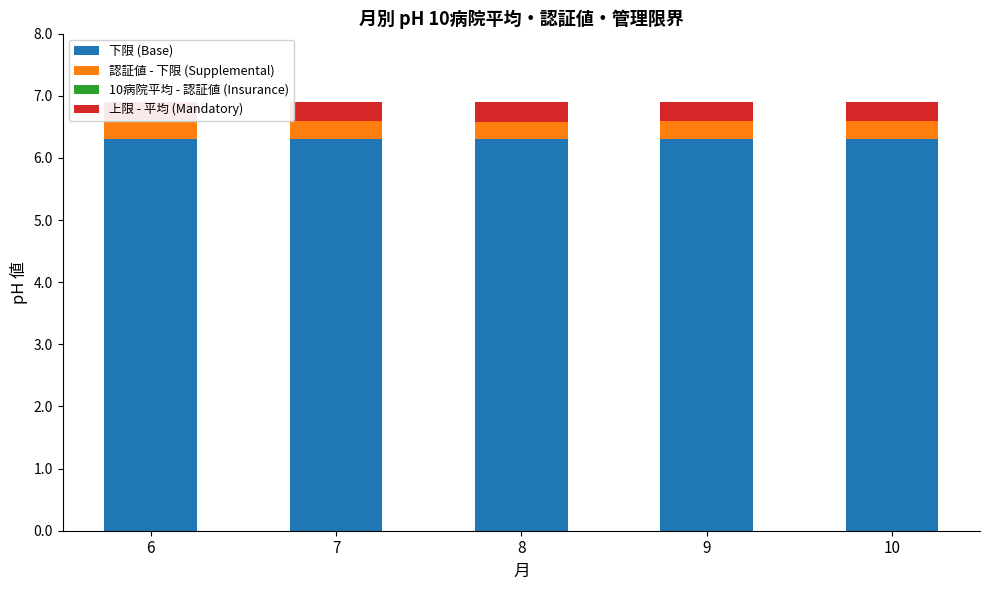

Reading left to right, extract all data points from this chart.

下限 (Base): 6=6.3	7=6.3	8=6.3	9=6.3	10=6.3
認証値 - 下限 (Supplemental): 6=0.3	7=0.3	8=0.3	9=0.3	10=0.3
10病院平均 - 認証値 (Insurance): 6=0.0	7=0.0	8=0.0	9=0.0	10=0.0
上限 - 平均 (Mandatory): 6=0.3	7=0.3	8=0.3	9=0.3	10=0.3